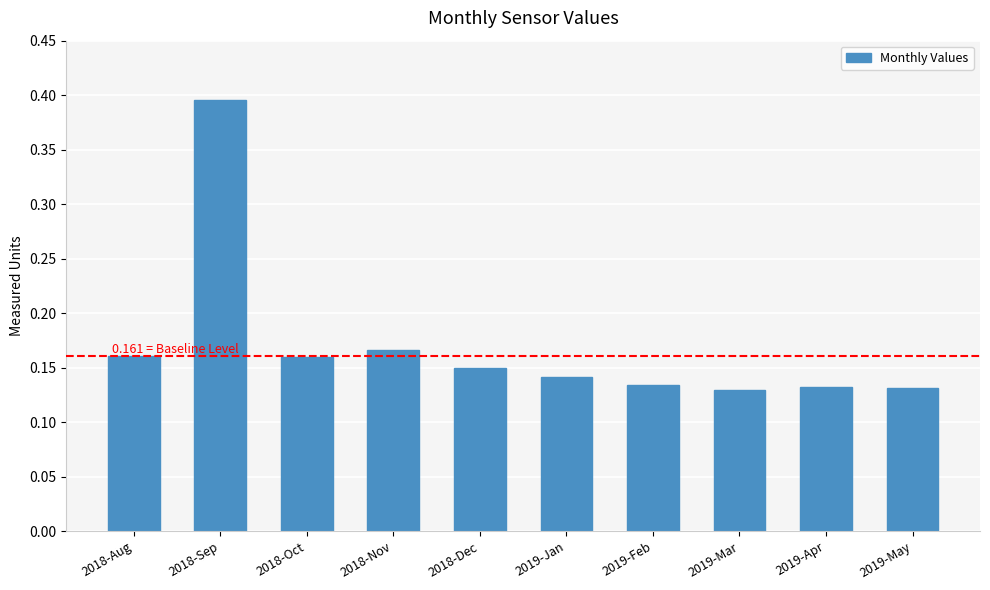

Which label corresponds to the largest value in the chart?

2018-Sep